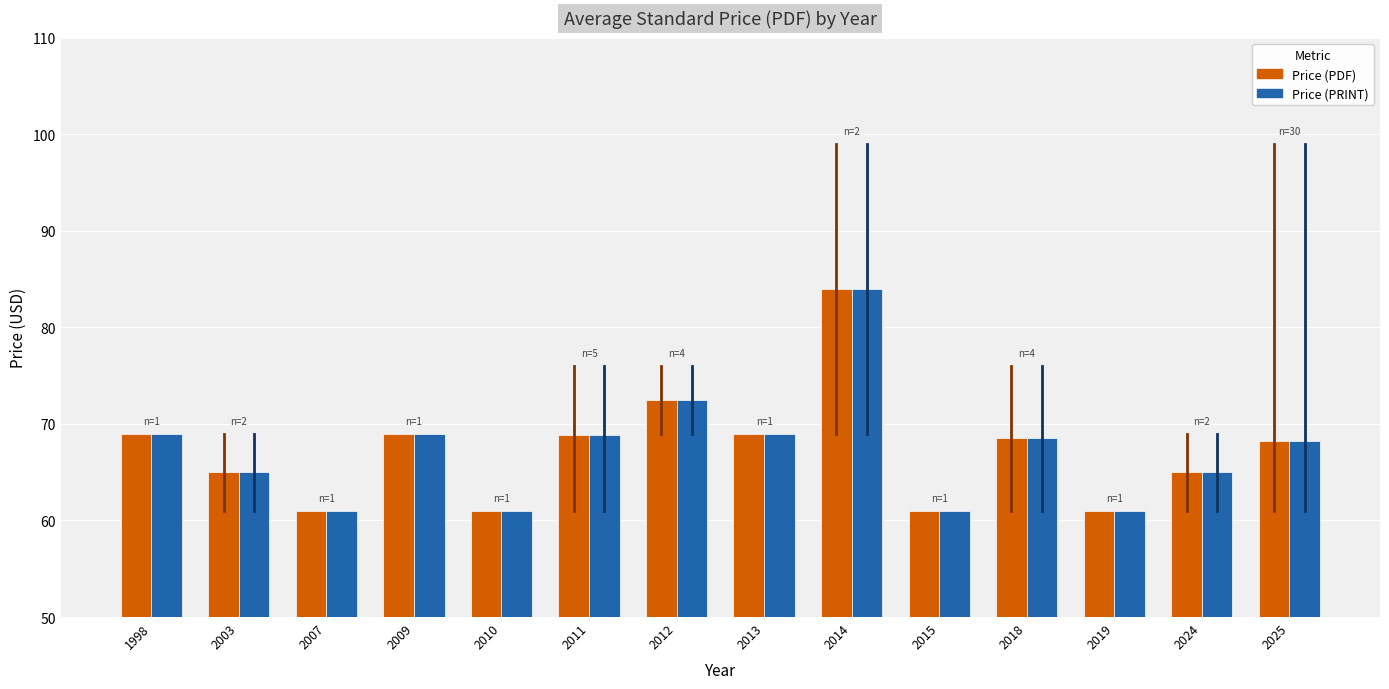

What is the minimum value for Price (PDF)?

61.0